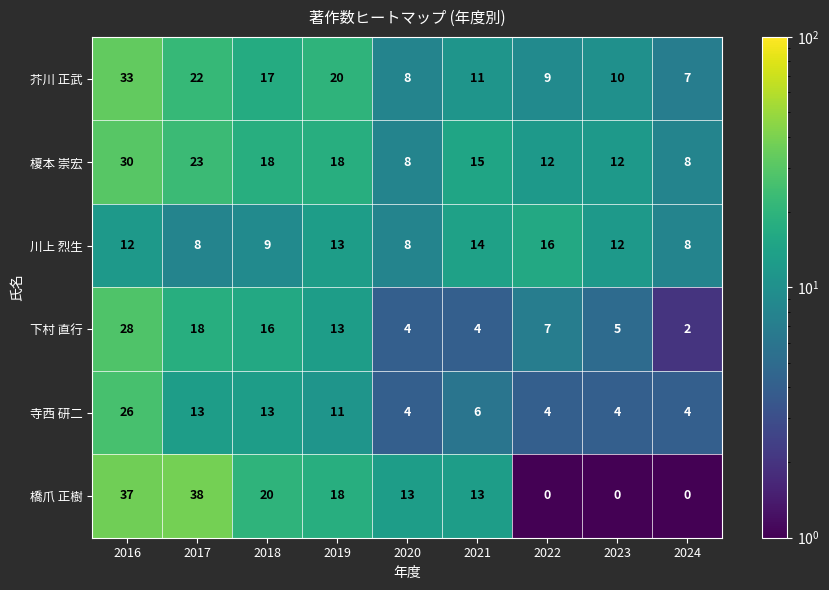

Which category has the lowest value in the 下村 直行 series?

2024